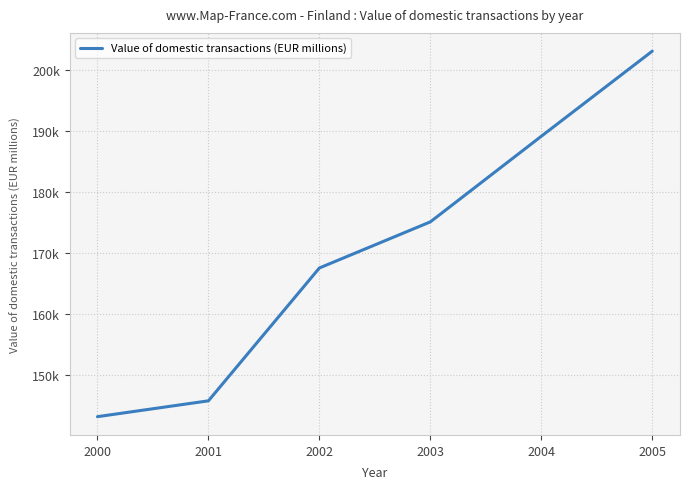

What is the ratio of the value at 2004 to the value at 2000?

1.3